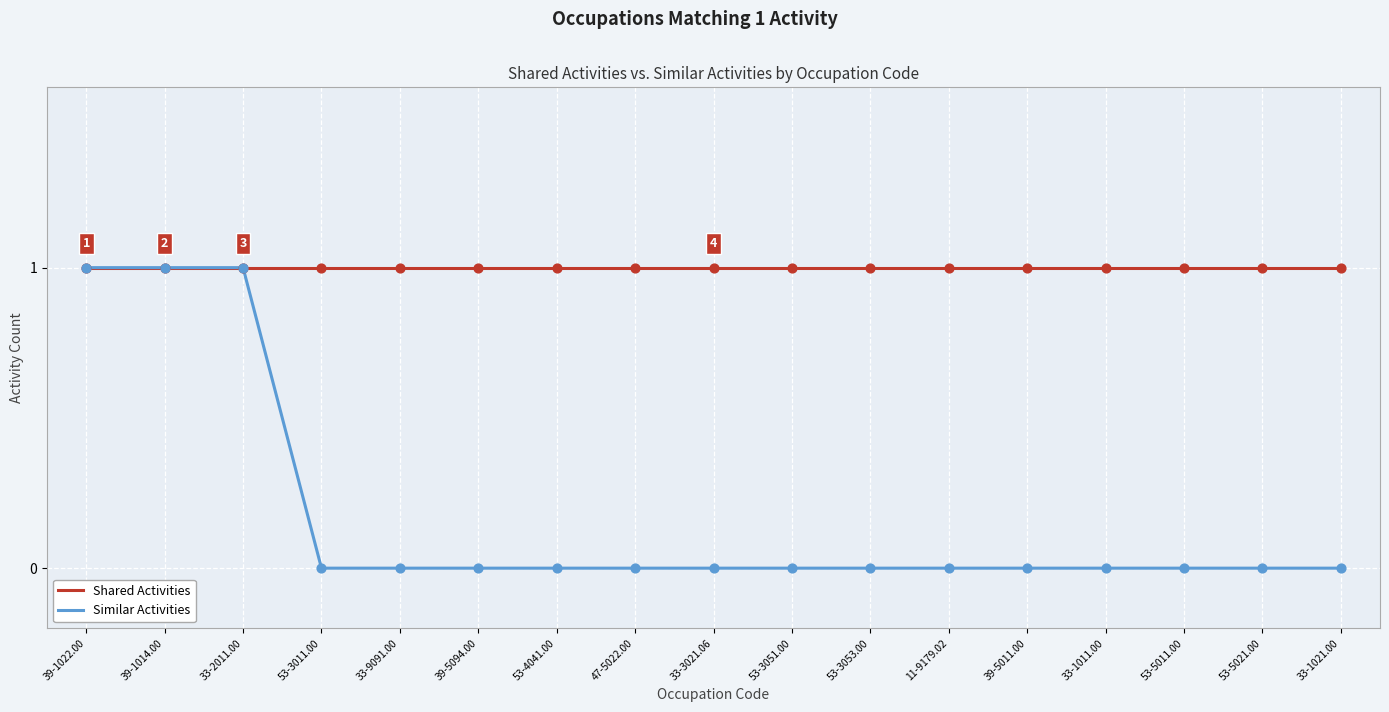

What is the total value across all series at 33-1021.00?

1